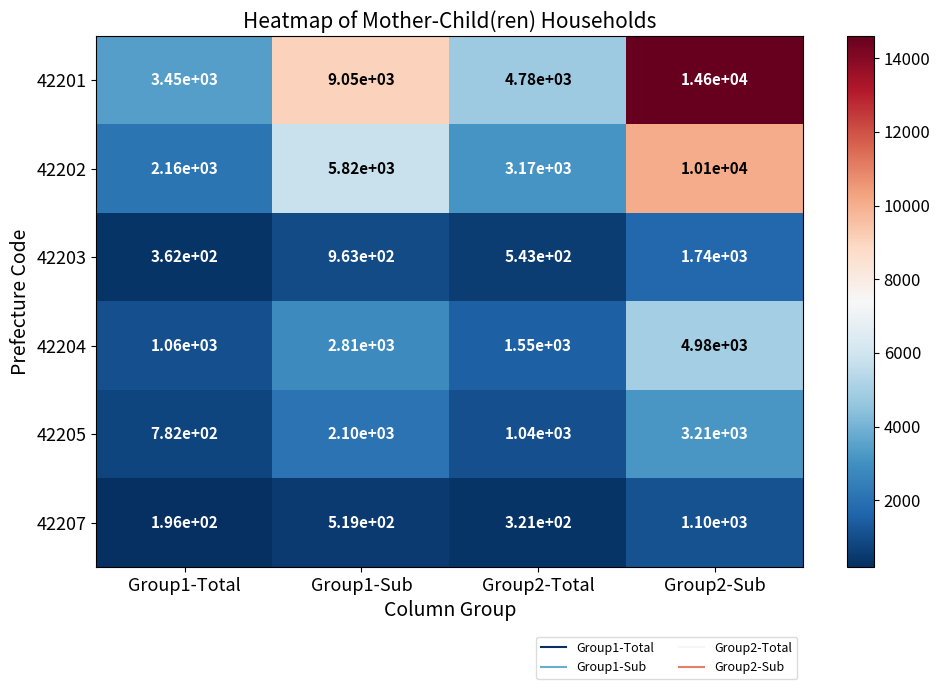

Which series changed the most between Group1-Sub and Group2-Sub?

42201